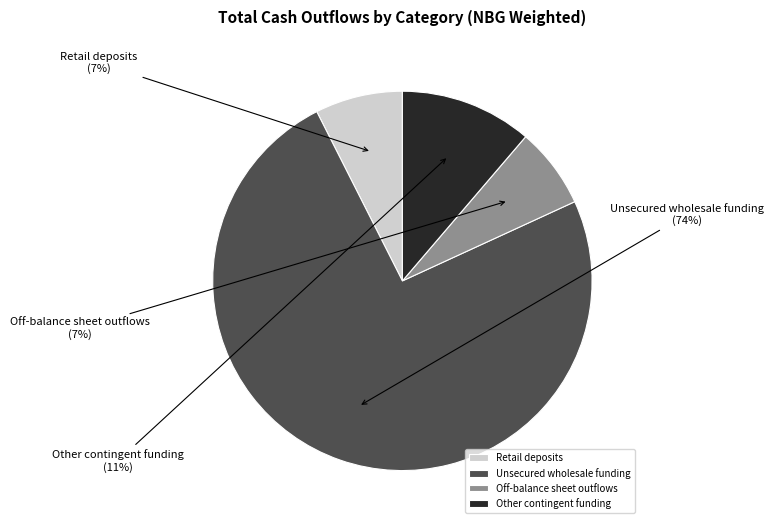

Is it true that Retail deposits is 7% of the pie?

True